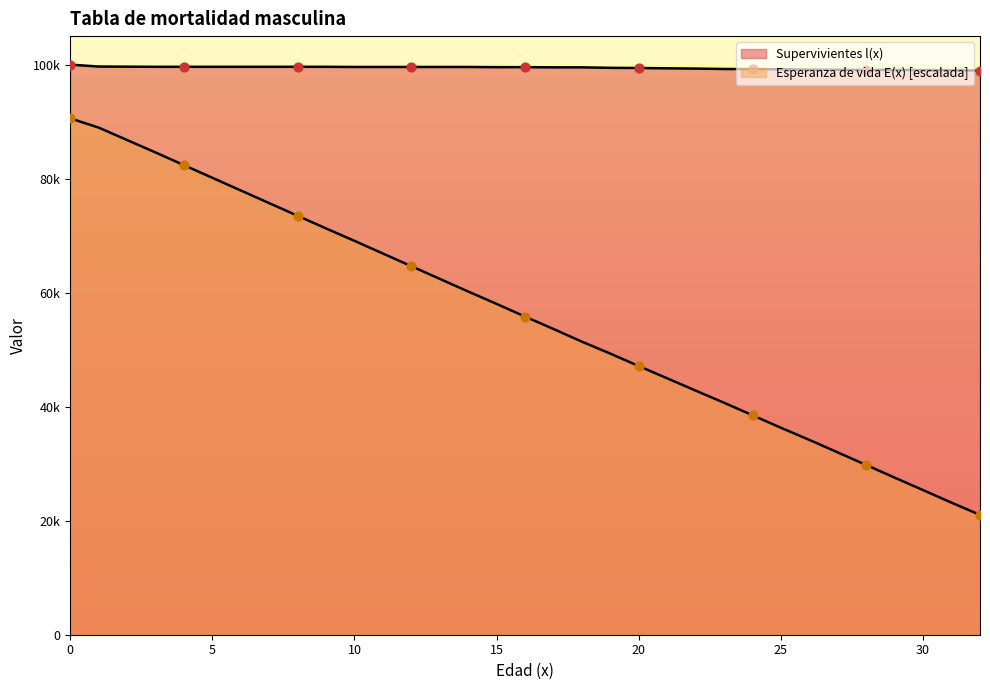

What are all the series names shown in the legend?

Esperanza de vida E(x), Supervivientes l(x)